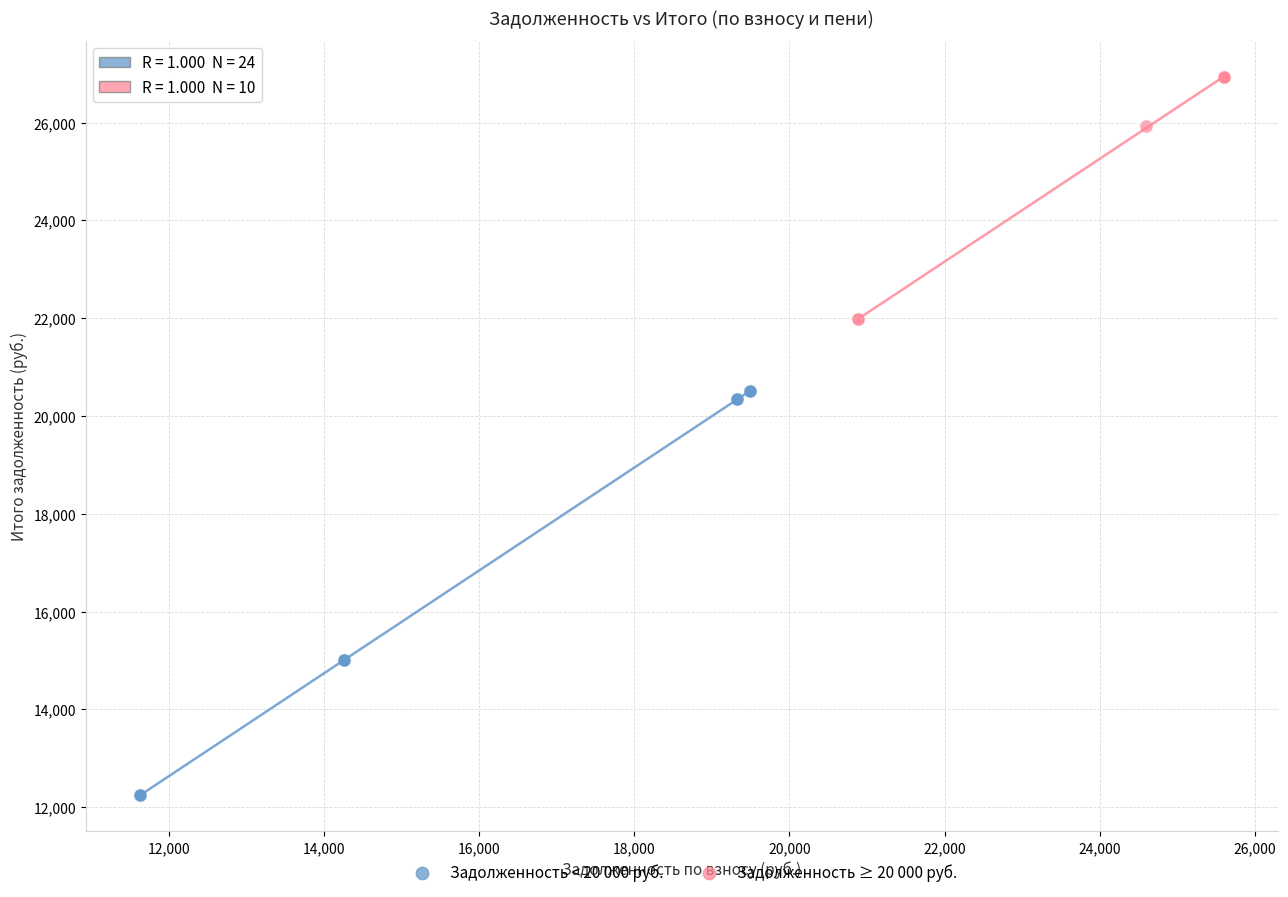

Which series contains the lowest Y value?

Задолженность < 20 000 руб.